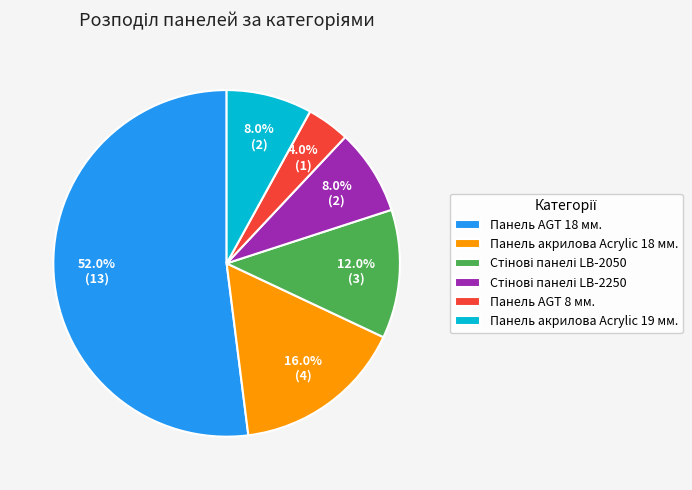

Approximately how many times larger is the value at Панель акрилова Acrylic 18 мм. compared to Панель AGT 18 мм.?

0.3